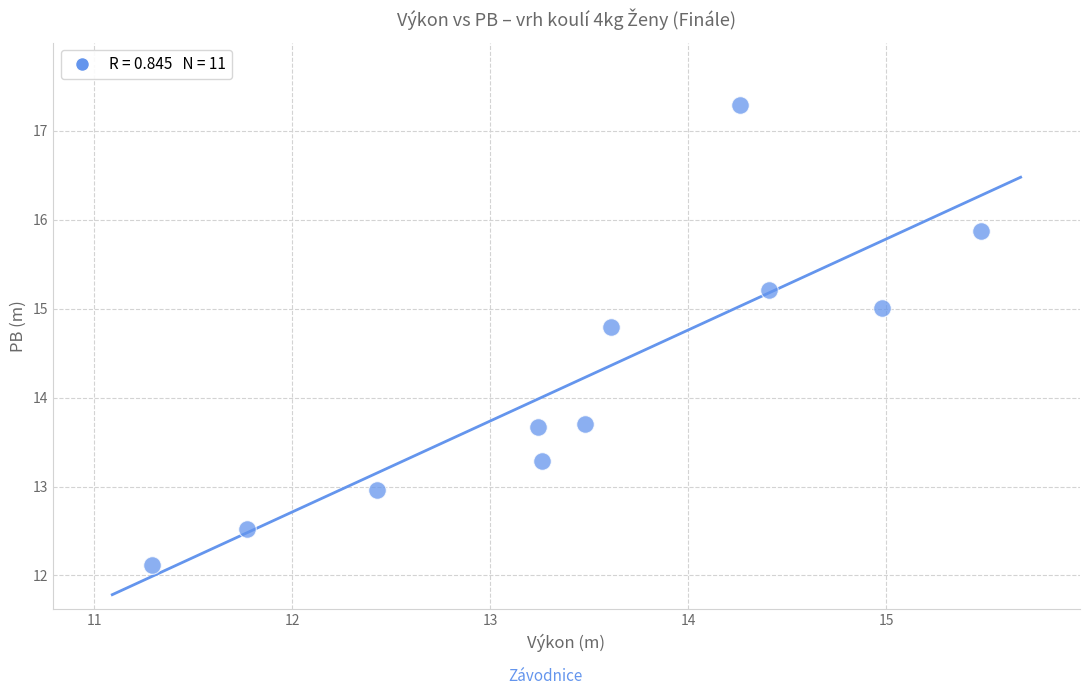

What is the average X value?

13.5